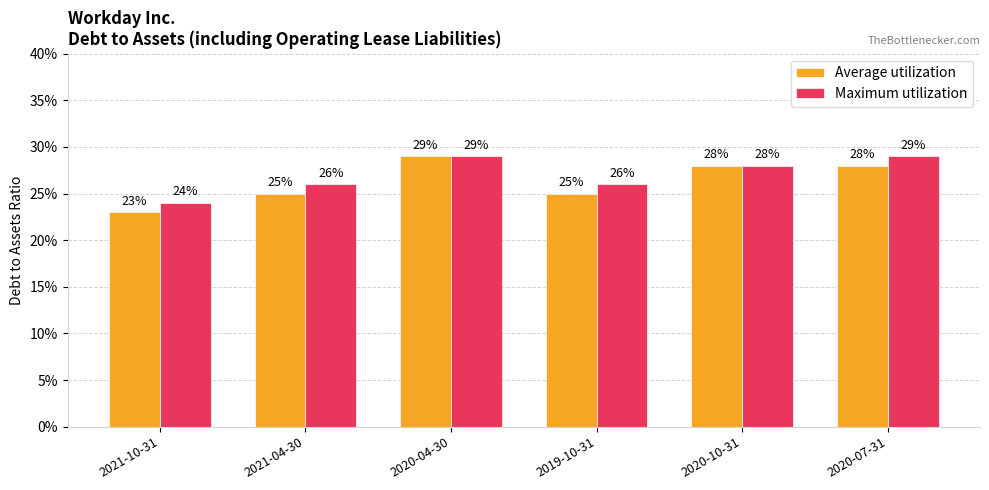

Does the chart contain stacked bars?

No